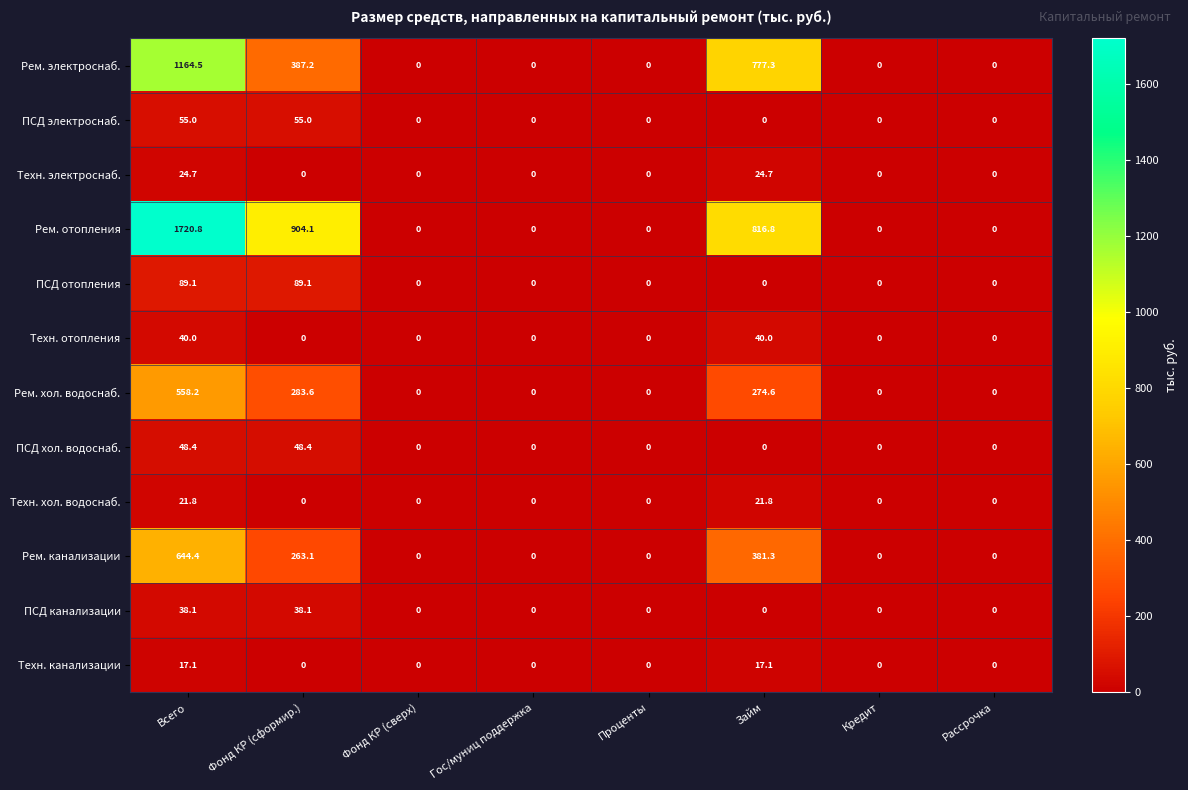

What is the difference between the second highest and minimum values in the Техн. хол. водоснаб. series?

21.8